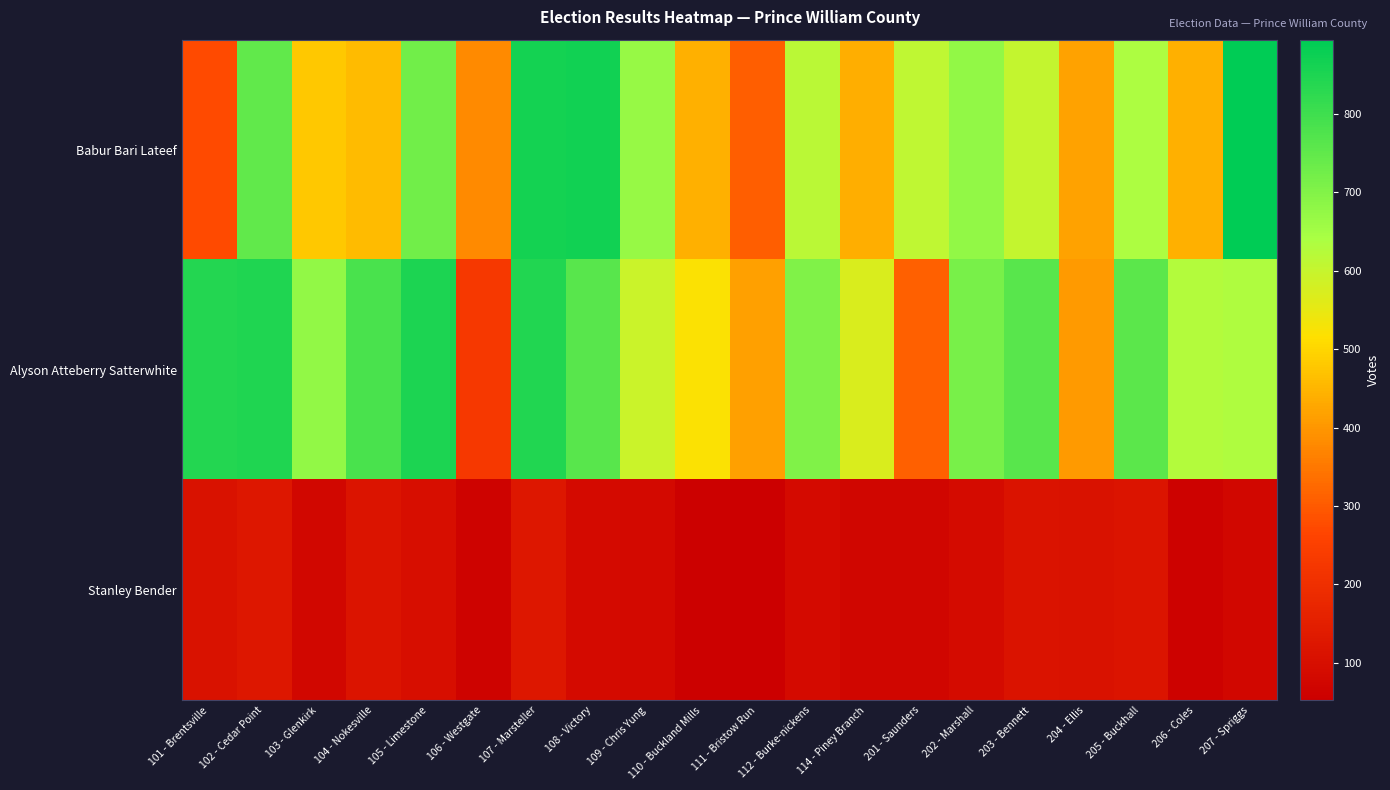

At which category is the sum across all series the highest?

107 - Marsteller